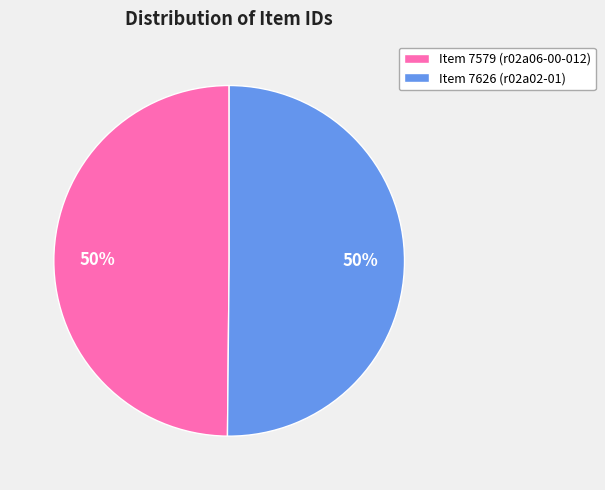

What percentage is the Item 7626 slice, to the nearest percent?

50%